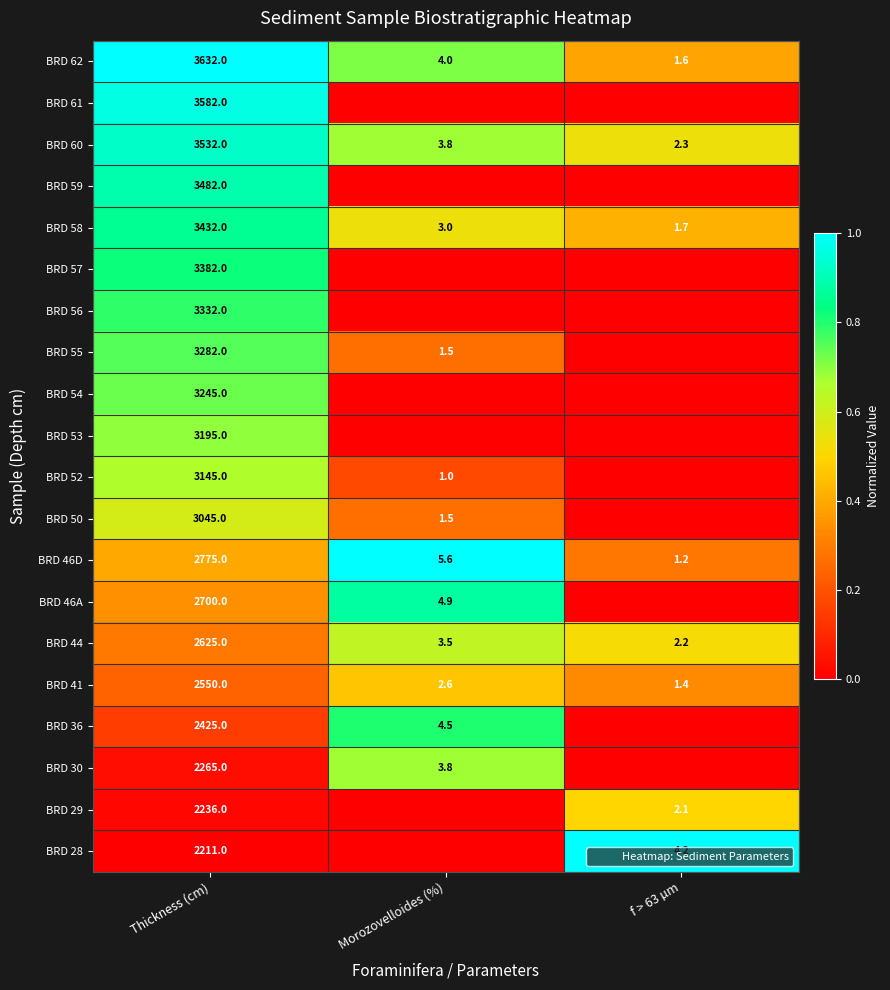

True or false: BRD 53 has a value of 0.0 at Morozovelloides (%).

True